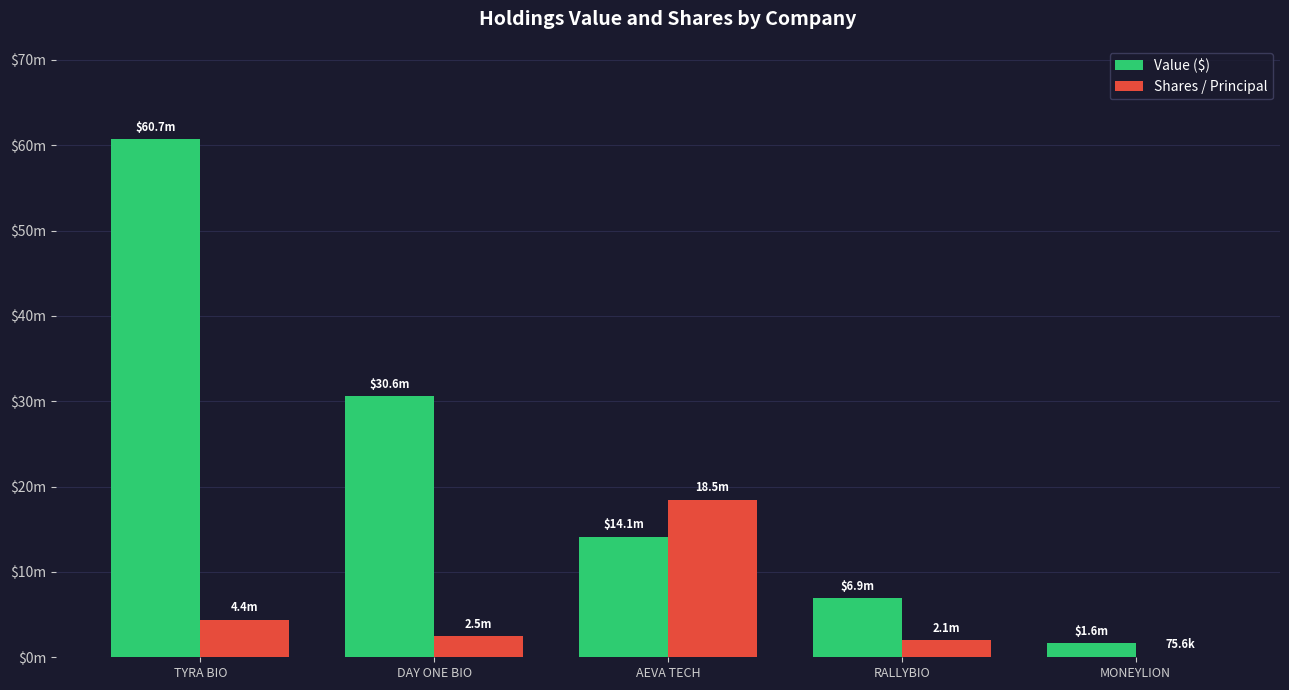

True or false: Shares / Principal has a value of 2793712 at RALLYBIO.

False